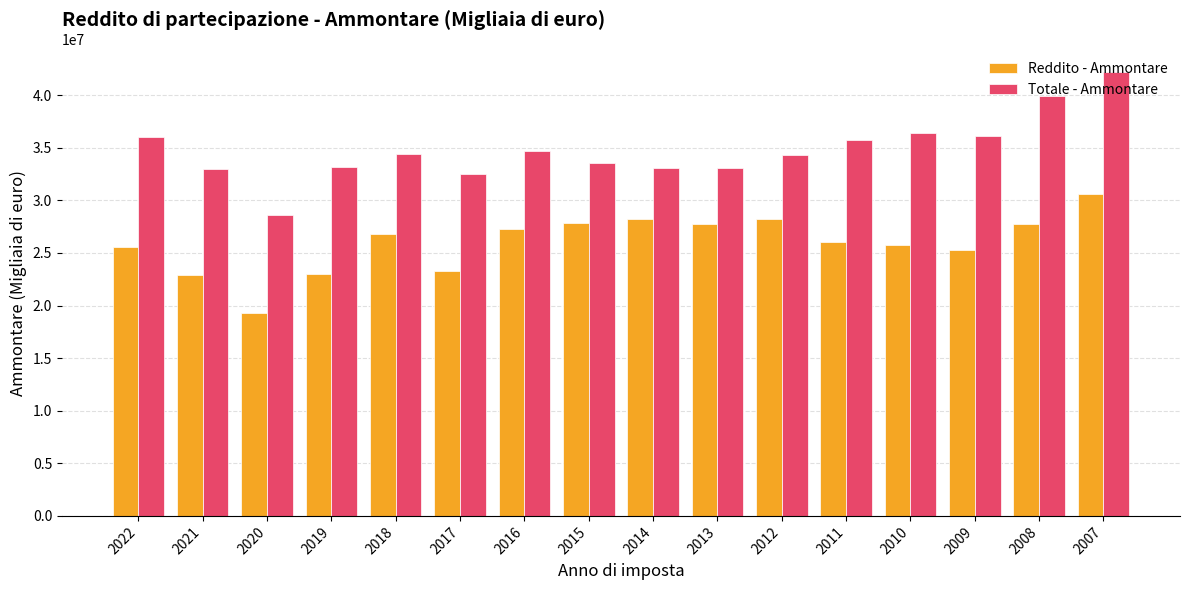

What is the approximate value of Reddito - Ammontare at 2022?

25592884.0